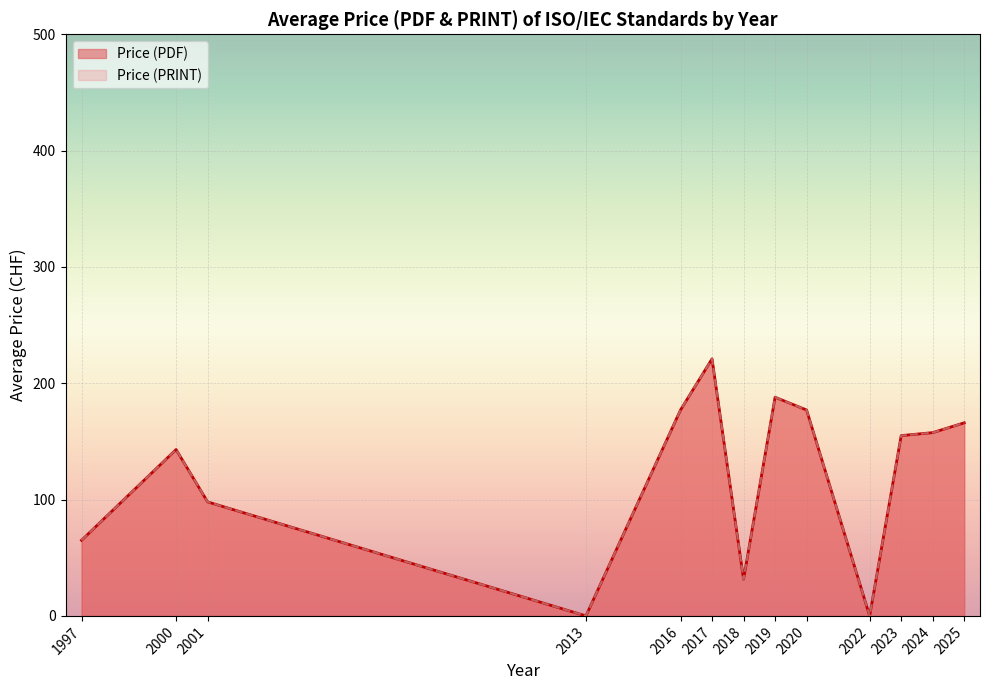

Between 2000 and 2016, which series saw the biggest shift?

Price (PDF)